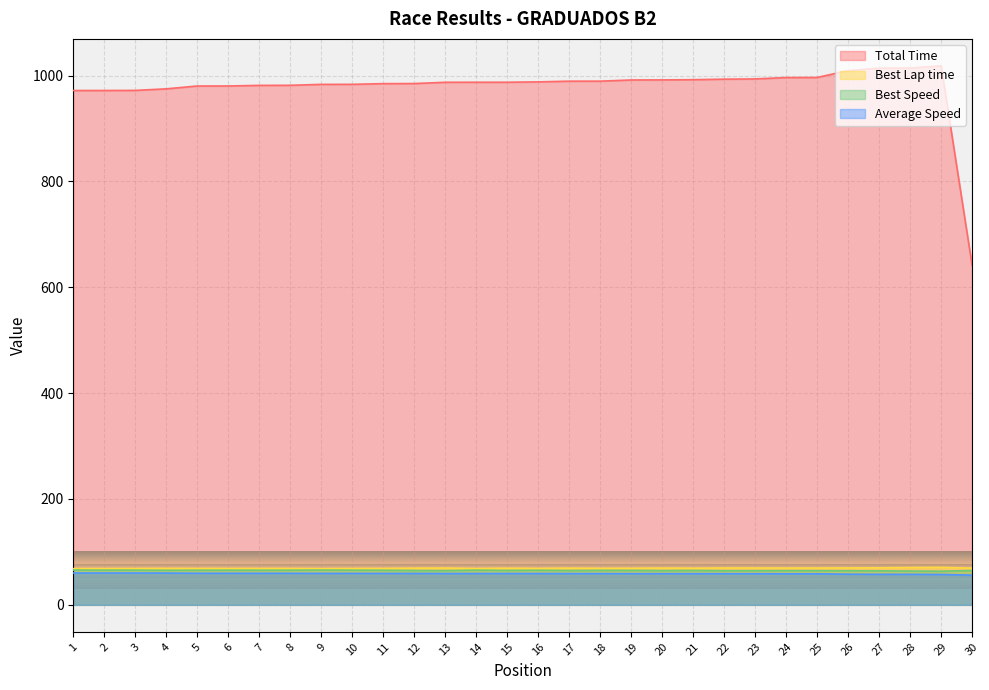

Reading left to right, list all the values displayed in this chart.

Total Time: 1=971.7	2=971.7	3=971.9	4=974.9	5=980.2	6=980.3	7=981.4	8=981.6	9=983.3	10=983.4	11=984.7	12=984.9	13=987.3	14=987.3	15=987.3	16=988.0	17=989.4	18=989.4	19=991.6	20=991.8	21=992.2	22=993.2	23=993.6	24=996.2	25=996.4	26=1009.3	27=1013.9	28=1014.2	29=1018.3	30=641.2
Best Lap time: 1=68.4	2=68.5	3=68.6	4=68.9	5=68.7	6=68.7	7=68.7	8=68.7	9=68.4	10=68.7	11=68.8	12=69.3	13=69.5	14=68.6	15=69.2	16=68.8	17=69.3	18=69.0	19=69.1	20=69.5	21=69.2	22=69.7	23=69.6	24=69.5	25=69.6	26=69.8	27=70.0	28=70.5	29=70.7	30=69.4
Best Speed: 1=65.8	2=65.7	3=65.6	4=65.3	5=65.5	6=65.5	7=65.5	8=65.5	9=65.8	10=65.5	11=65.4	12=64.9	13=64.7	14=65.6	15=65.1	16=65.4	17=64.9	18=65.2	19=65.1	20=64.8	21=65.0	22=64.6	23=64.6	24=64.7	25=64.7	26=64.5	27=64.3	28=63.9	29=63.6	30=64.9
Average Speed: 1=60.2	2=60.2	3=60.2	4=60.0	5=59.7	6=59.7	7=59.6	8=59.6	9=59.5	10=59.5	11=59.4	12=59.4	13=59.3	14=59.2	15=59.2	16=59.2	17=59.1	18=59.1	19=59.0	20=59.0	21=59.0	22=58.9	23=58.9	24=58.7	25=58.7	26=58.0	27=57.7	28=57.7	29=57.4	30=56.1